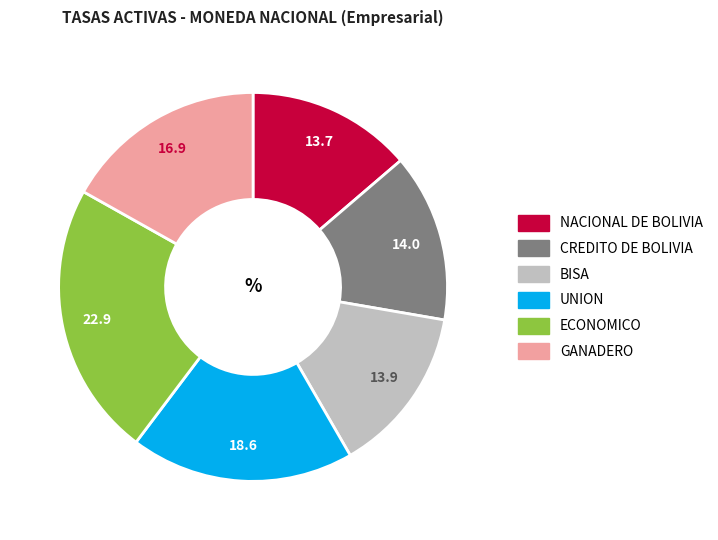

The NACIONAL DE BOLIVIA slice represents 14% of the pie. True or false?

True